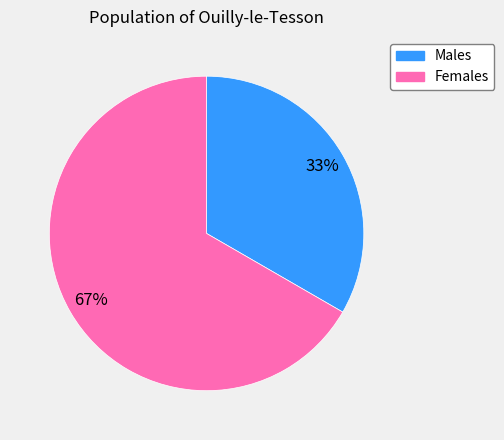

To the nearest percent, what is the average slice percentage?

50%